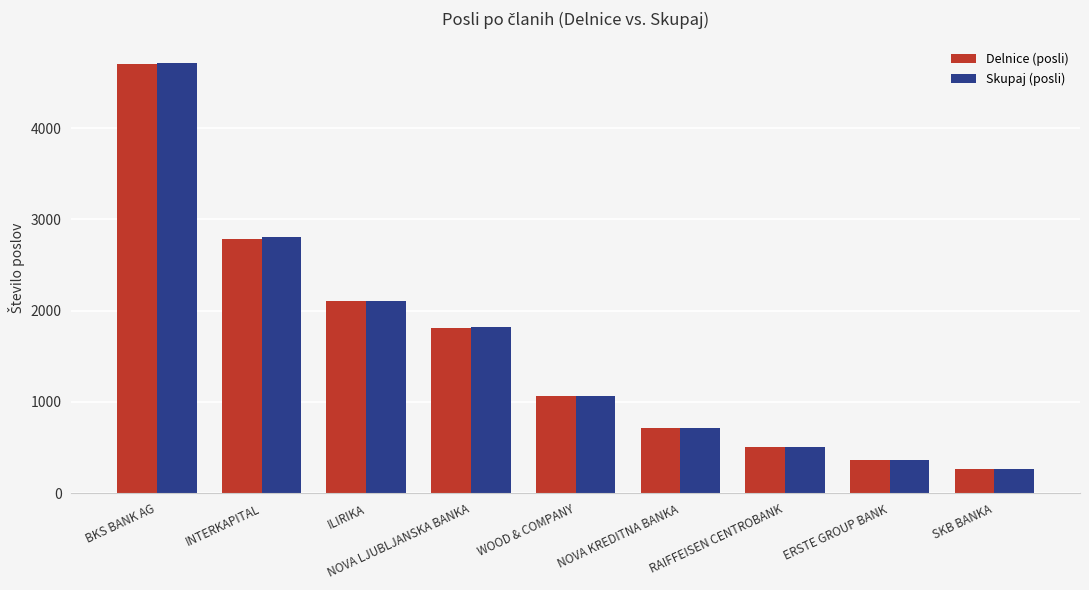

At how many categories does at least one series exceed 1099?

4